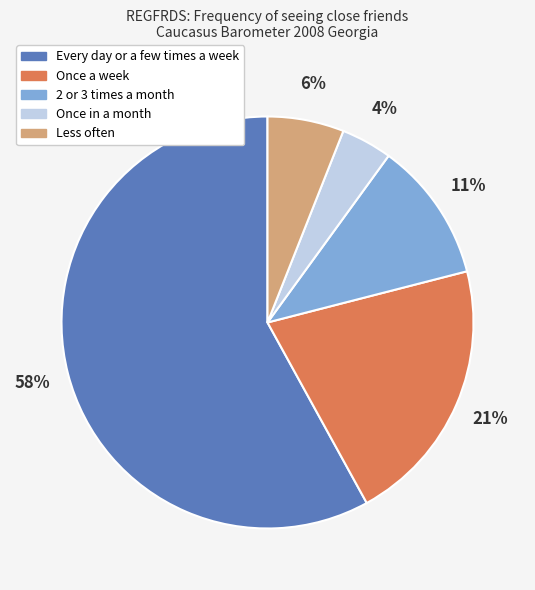

To the nearest percent, what is the difference between the largest and smallest slice percentages?

54%